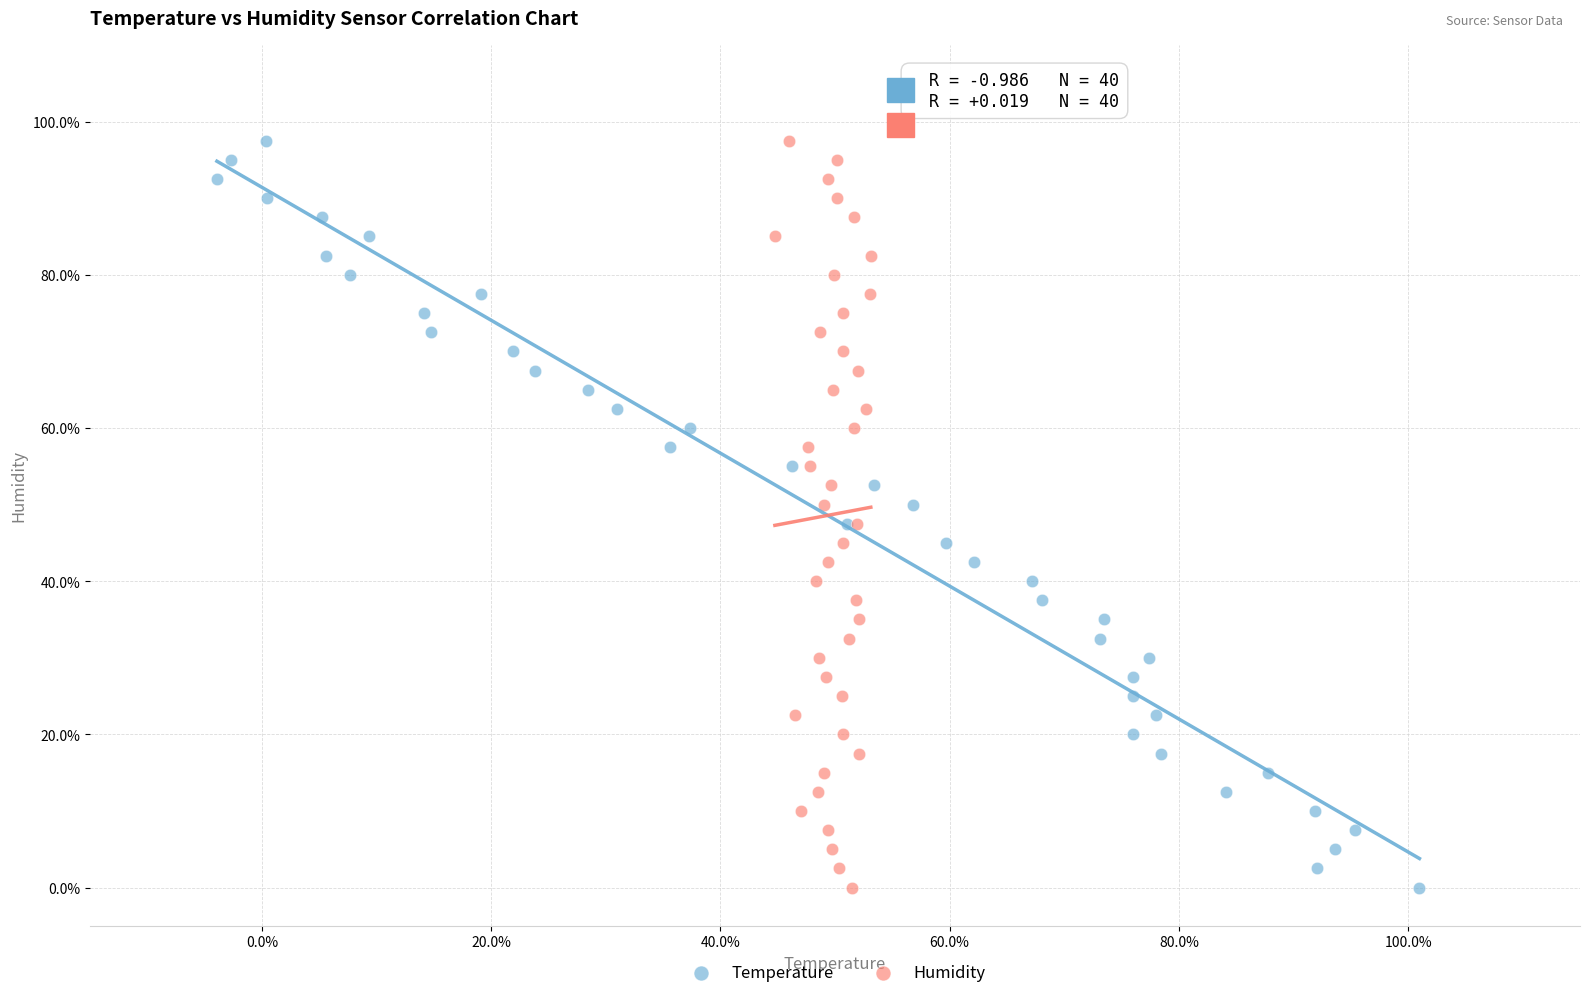

What are all the series names shown in the legend?

Temperature, Humidity